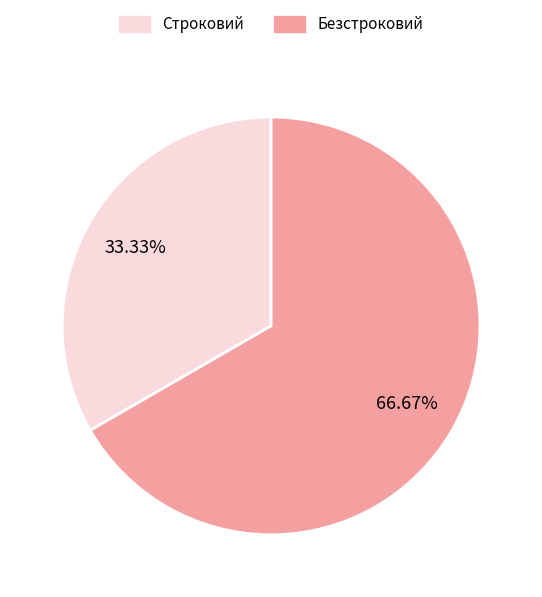

Rank the categories by value from highest to lowest.

Безстроковий, Строковий